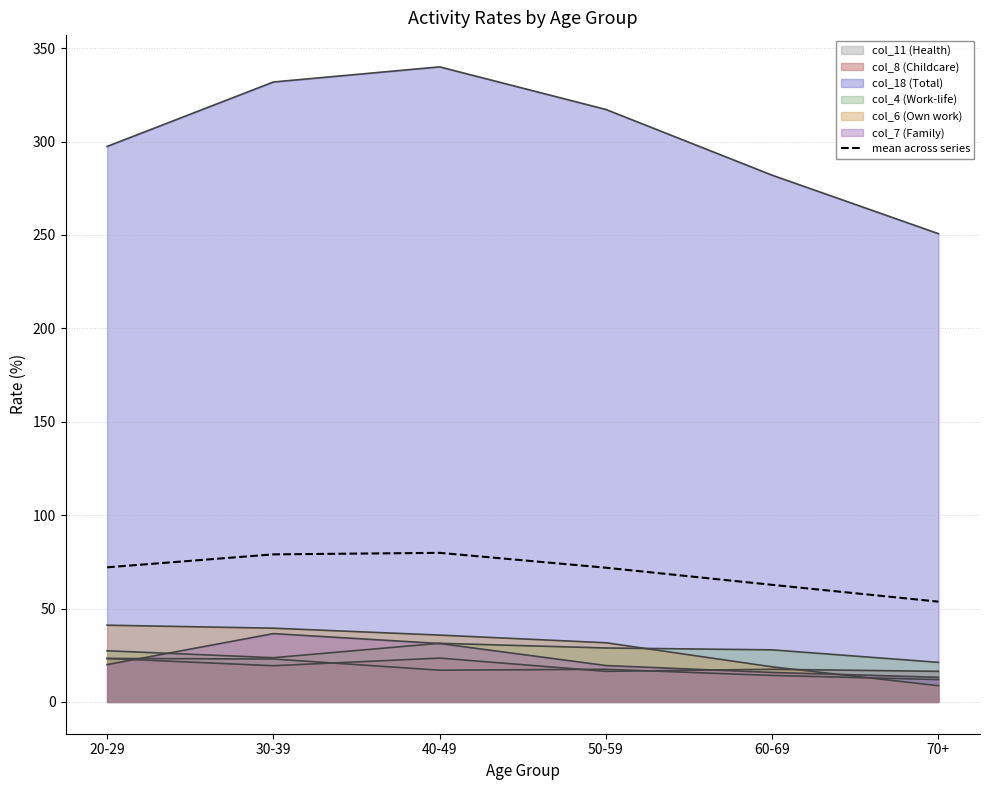

The chart shows a value of 79.0 at 30-39. True or false?

True